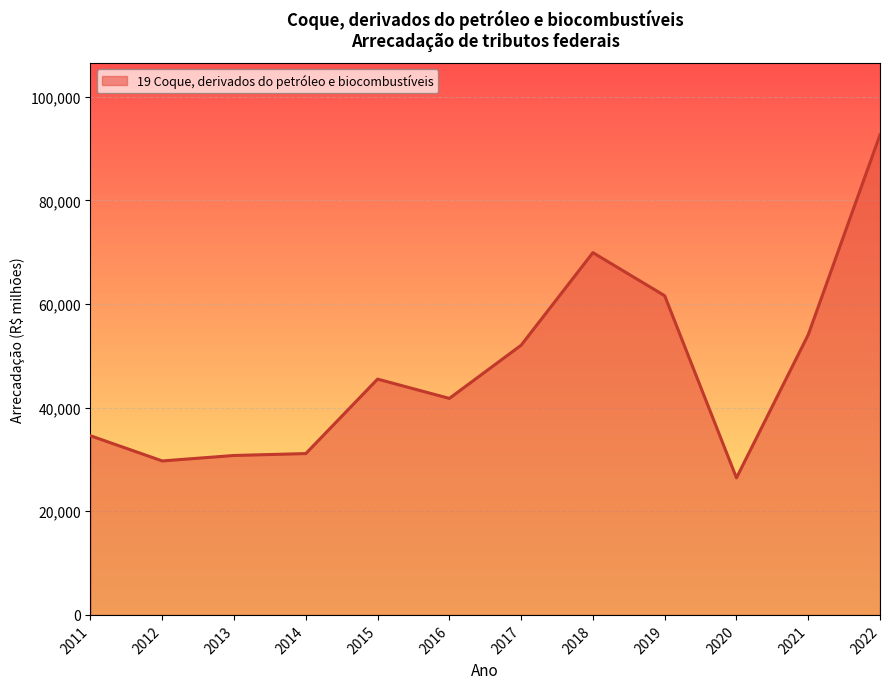

The chart shows a value of 50060.1 at 2014. True or false?

False